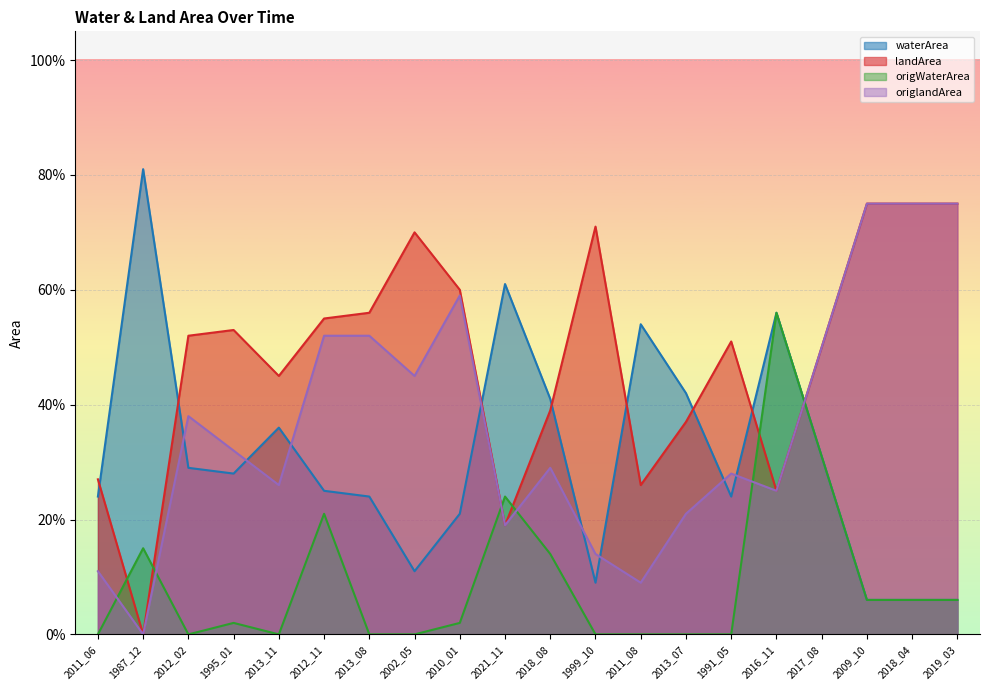

Reading left to right, what are all the values shown in this chart?

waterArea: 0.2	0.8	0.3	0.3	0.4	0.2	0.2	0.1	0.2	0.6	0.4	0.1	0.5	0.4	0.2	0.6	0.3	0.1	0.1	0.1
landArea: 0.3	0.0	0.5	0.5	0.5	0.6	0.6	0.7	0.6	0.2	0.4	0.7	0.3	0.4	0.5	0.2	0.5	0.8	0.8	0.8
origWaterArea: 0.0	0.1	0.0	0.0	0.0	0.2	0.0	0.0	0.0	0.2	0.1	0.0	0.0	0.0	0.0	0.6	0.3	0.1	0.1	0.1
origlandArea: 0.1	0.0	0.4	0.3	0.3	0.5	0.5	0.5	0.6	0.2	0.3	0.1	0.1	0.2	0.3	0.2	0.5	0.8	0.8	0.8